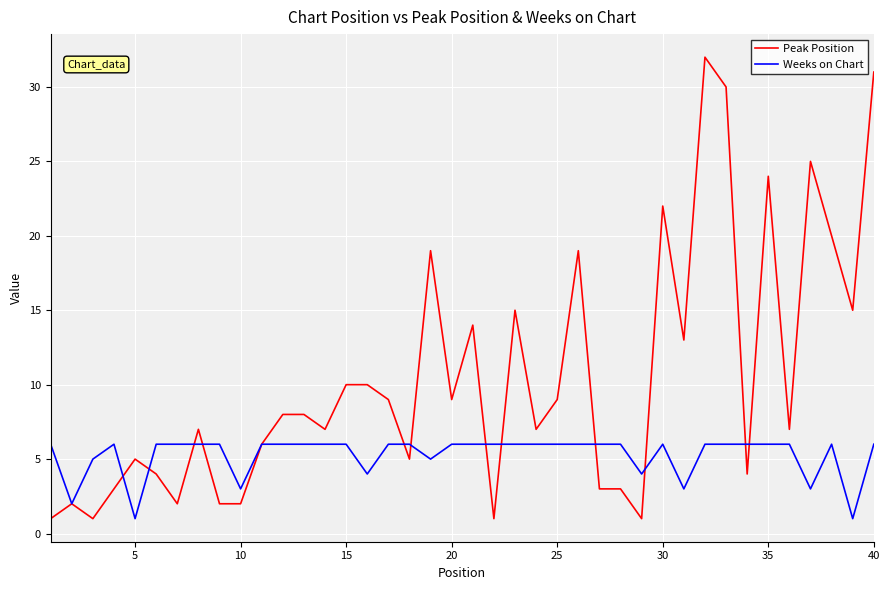

Which series has the largest total across all categories?

Peak Position